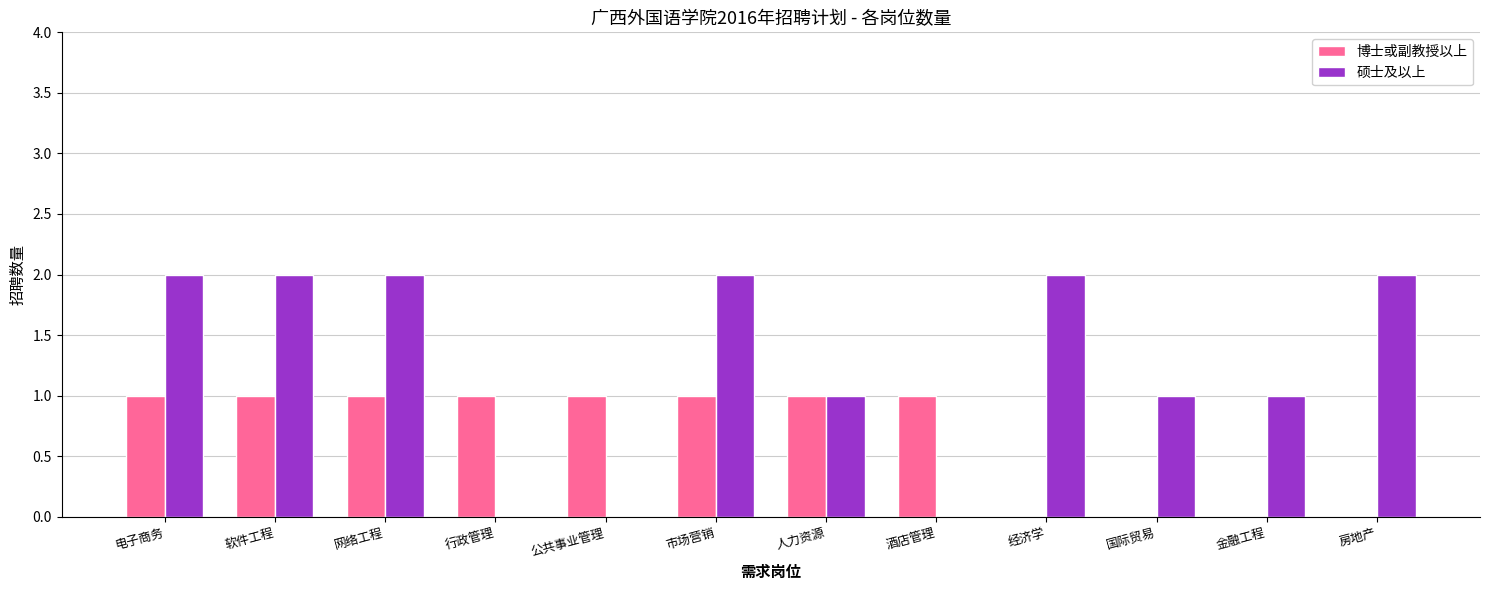

The value of 硕士及以上 at 行政管理 is 0. True or false?

True